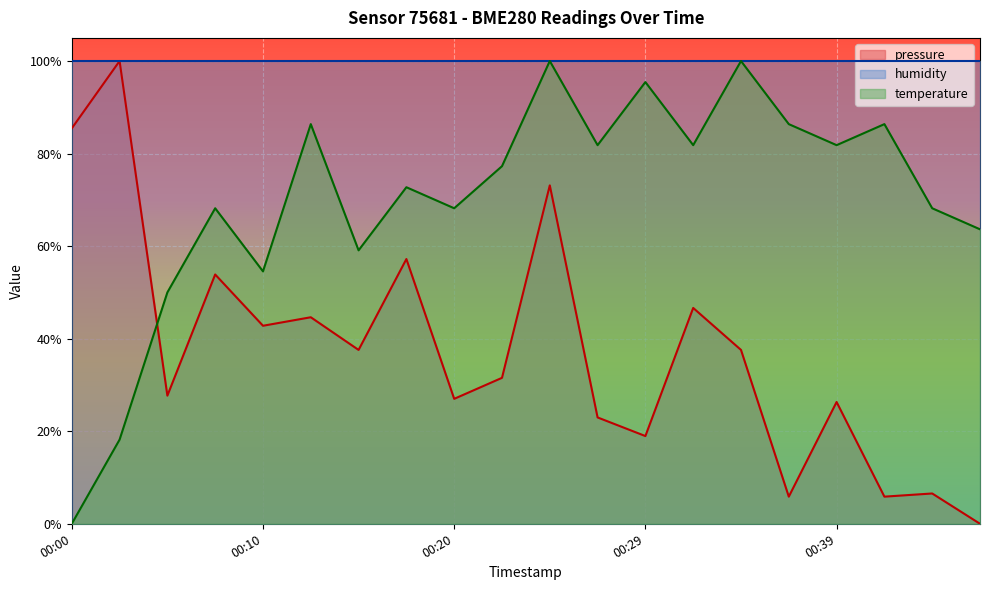

Is the value of pressure at 00:39 greater than the value of temperature at 00:05?

No